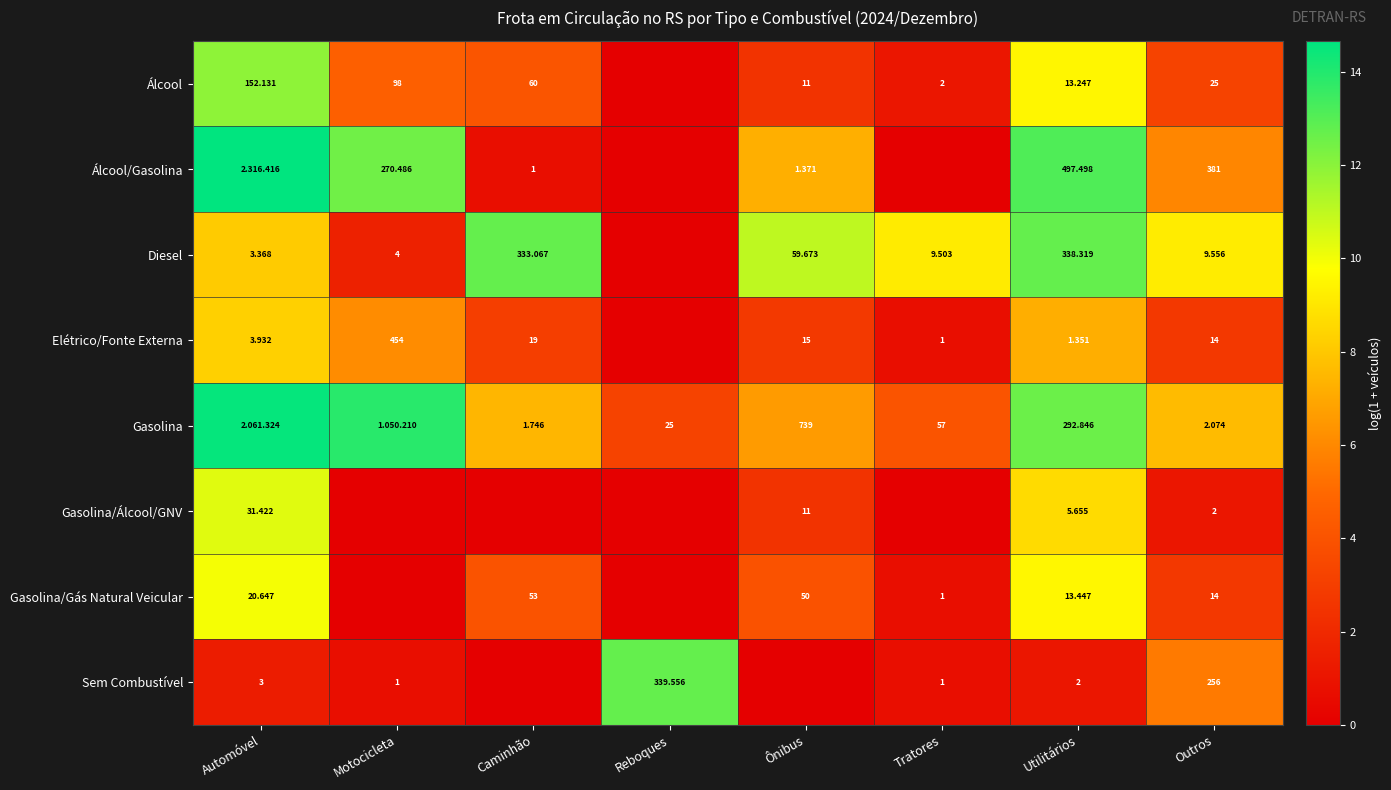

Is the value of Álcool/Gasolina at Caminhão greater than the value of Gasolina at Tratores?

No